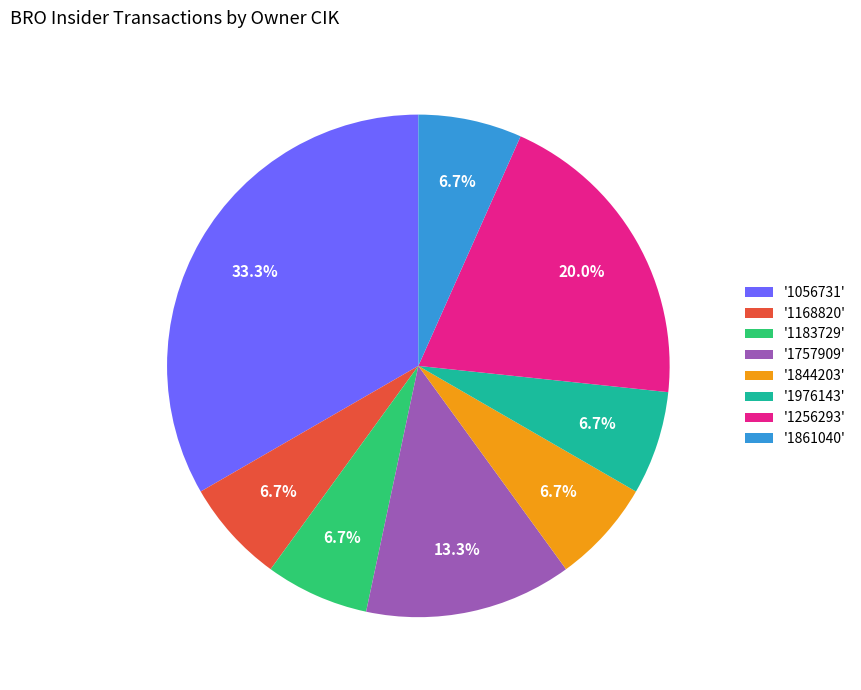

Is '1056731' the majority of the pie?

No